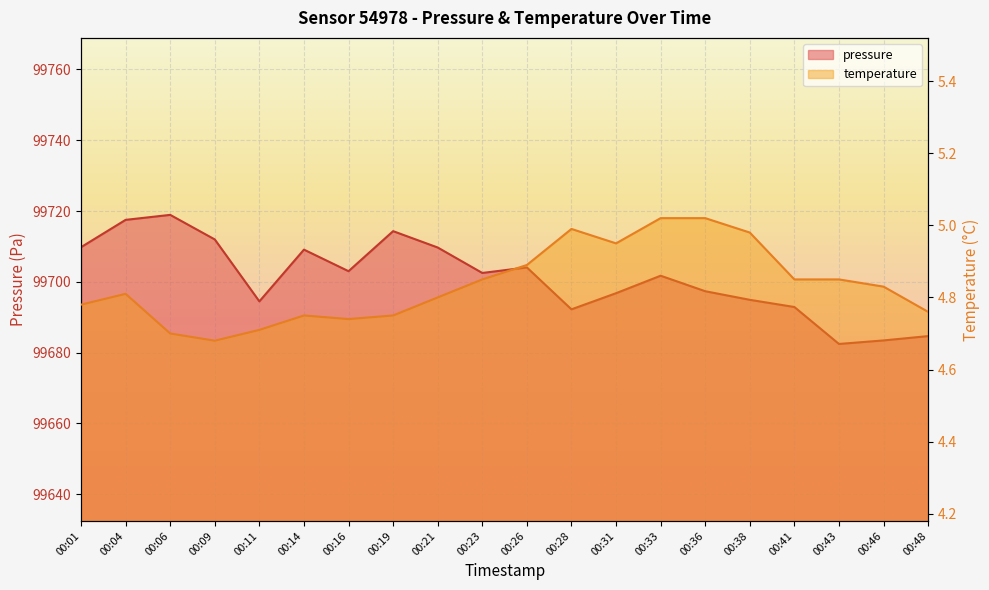

True or false: pressure has more than 0 points higher than both neighbors.

True